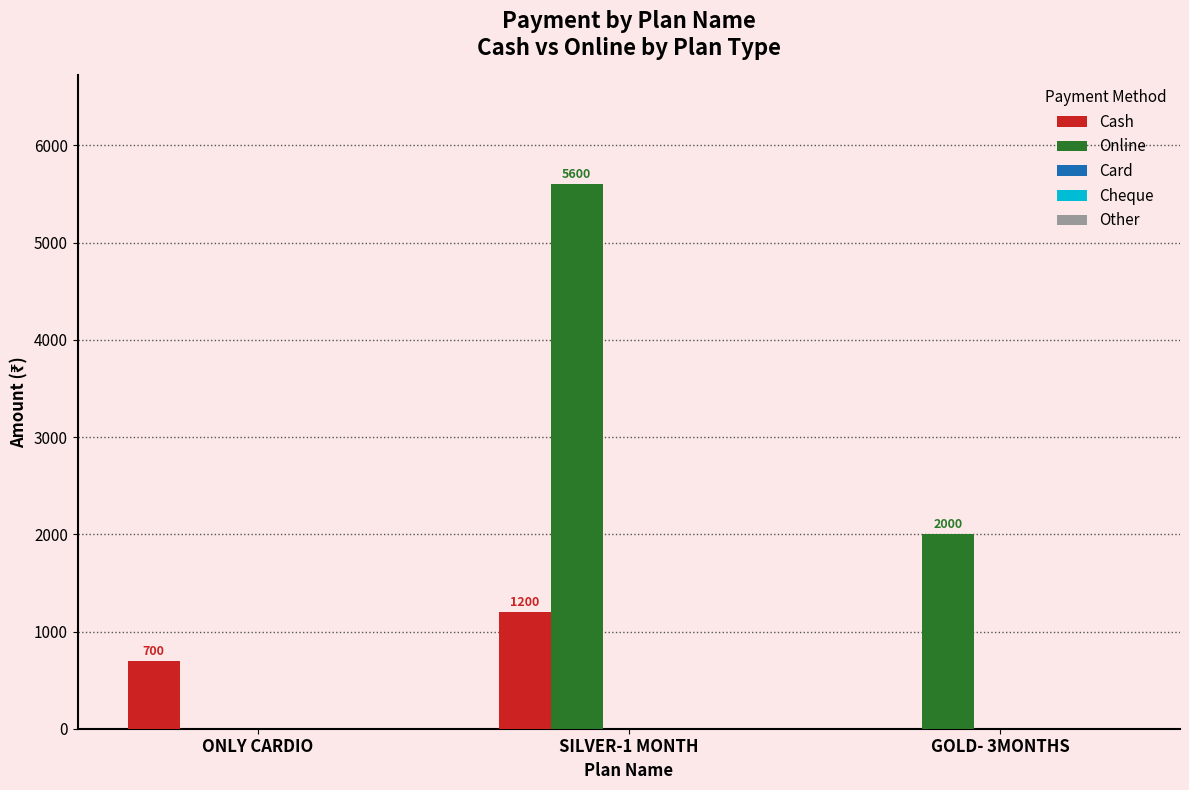

At which category is the sum across all series the highest?

SILVER-1 MONTH